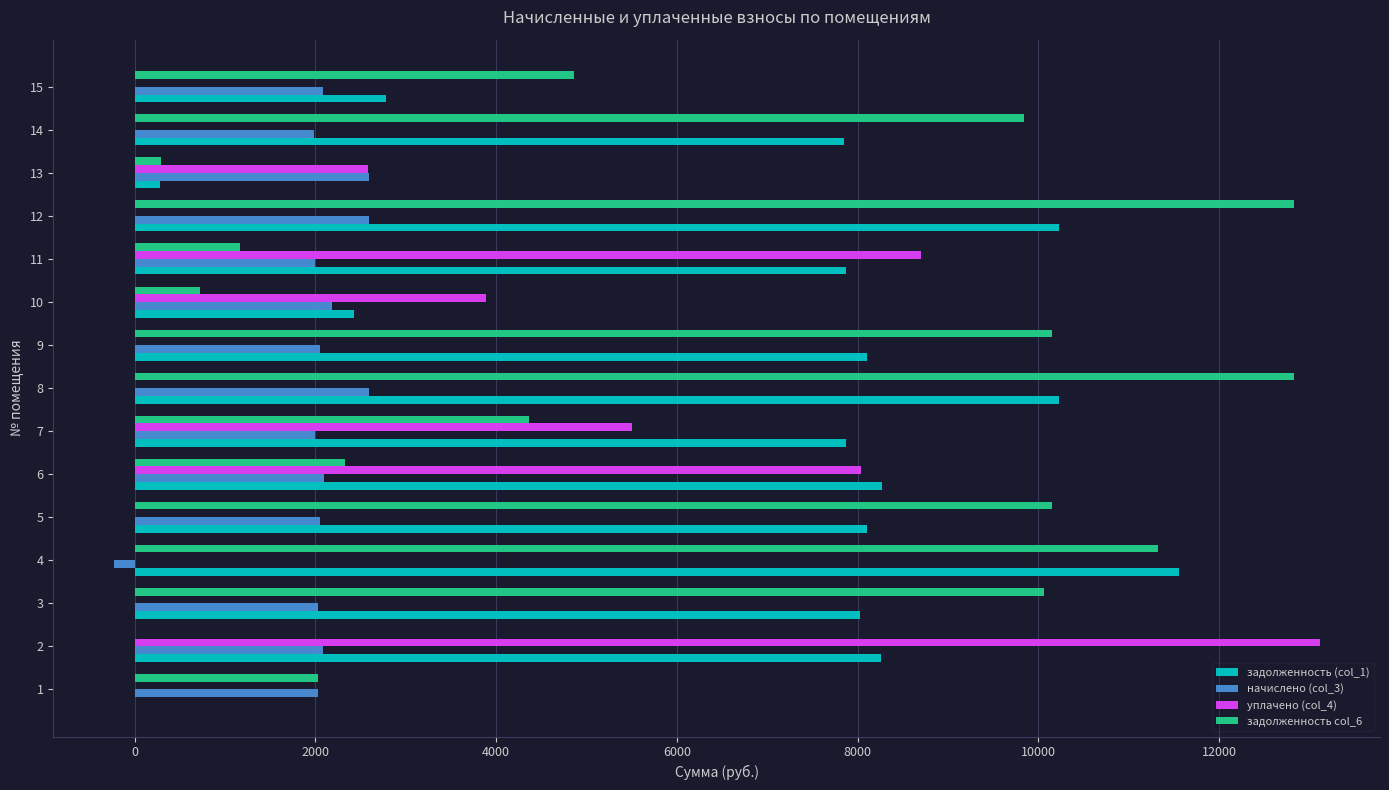

What are all the series names shown in the legend?

задолженность (col_1), начислено (col_3), уплачено (col_4), задолженность col_6